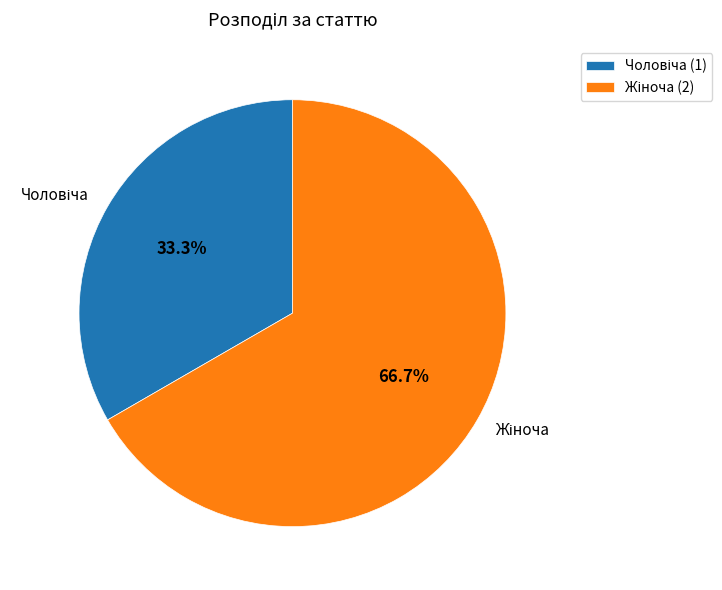

Is there any slice that represents more than half of the pie?

Yes